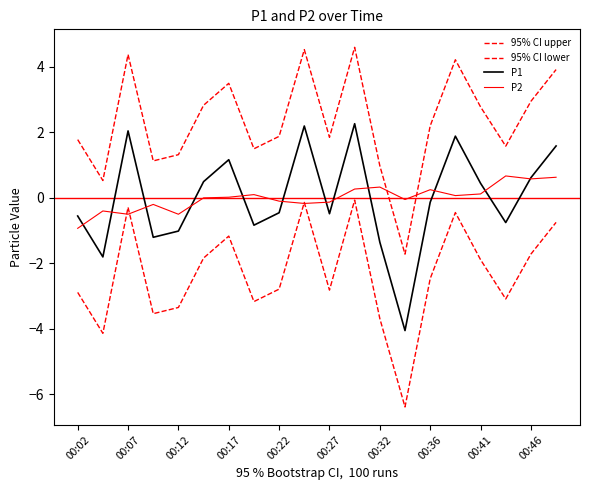

Is this an area chart (filled region under the line)?

No